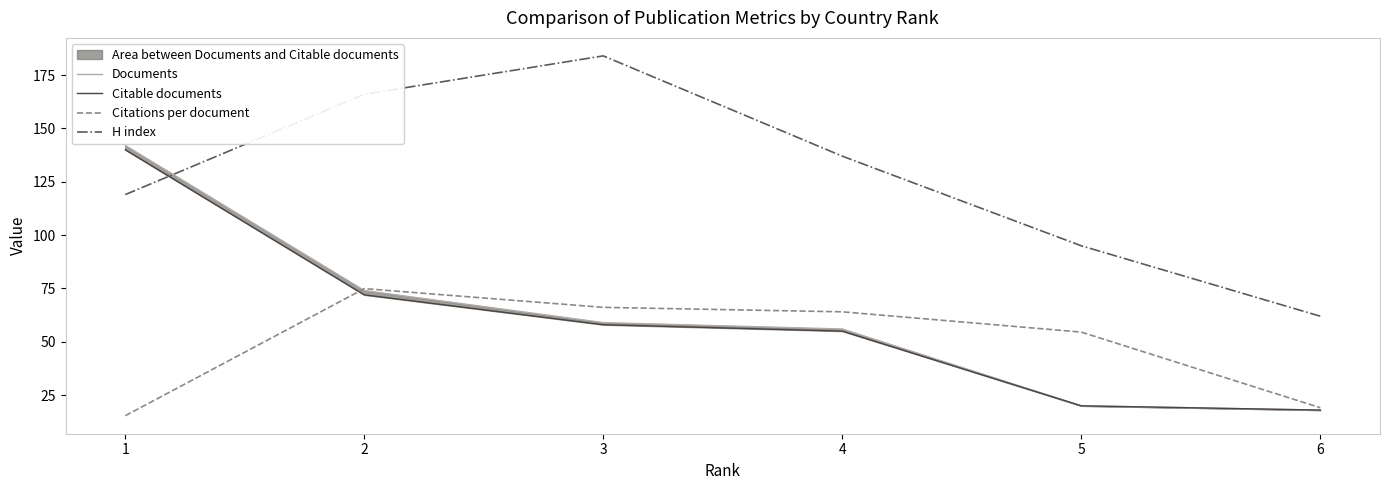

What is the difference between the maximum and minimum values in the Documents series?

124.0